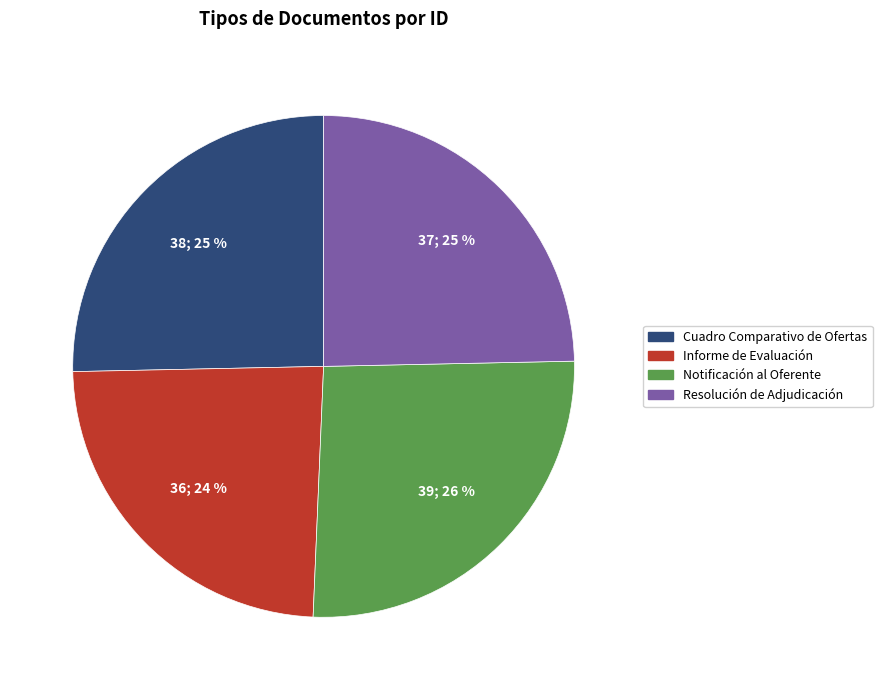

True or false: Notificación al Oferente accounts for 14% of the total.

False